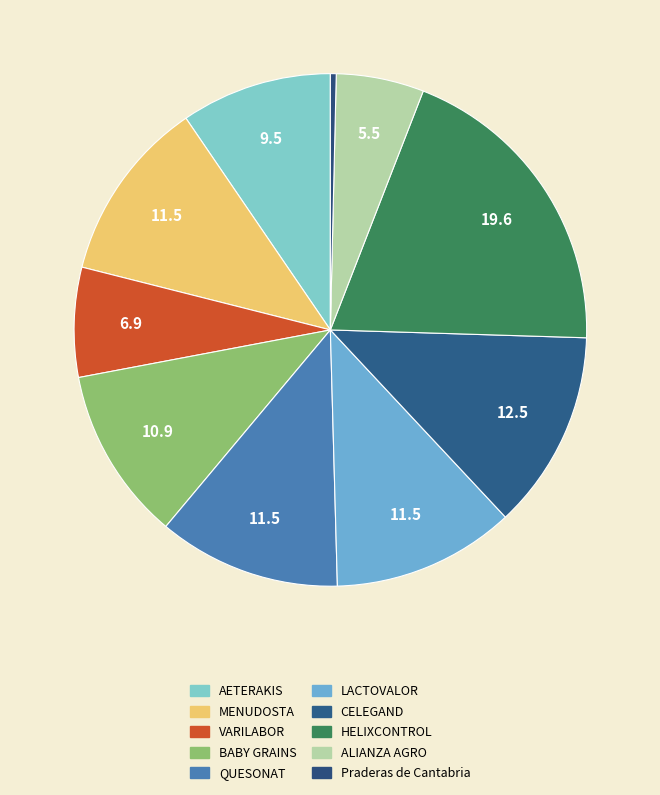

Is it true that BABY GRAINS is 11% of the pie?

True